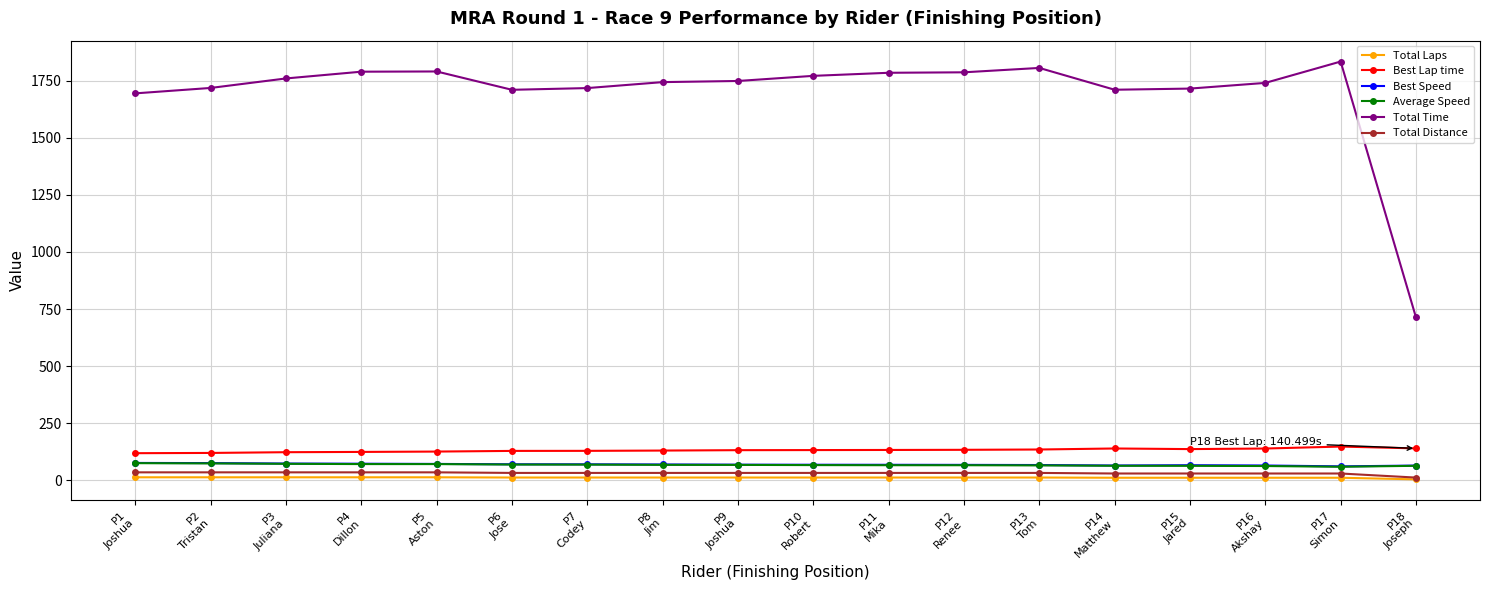

True or false: Best Speed and Best Lap time cross at least once.

False